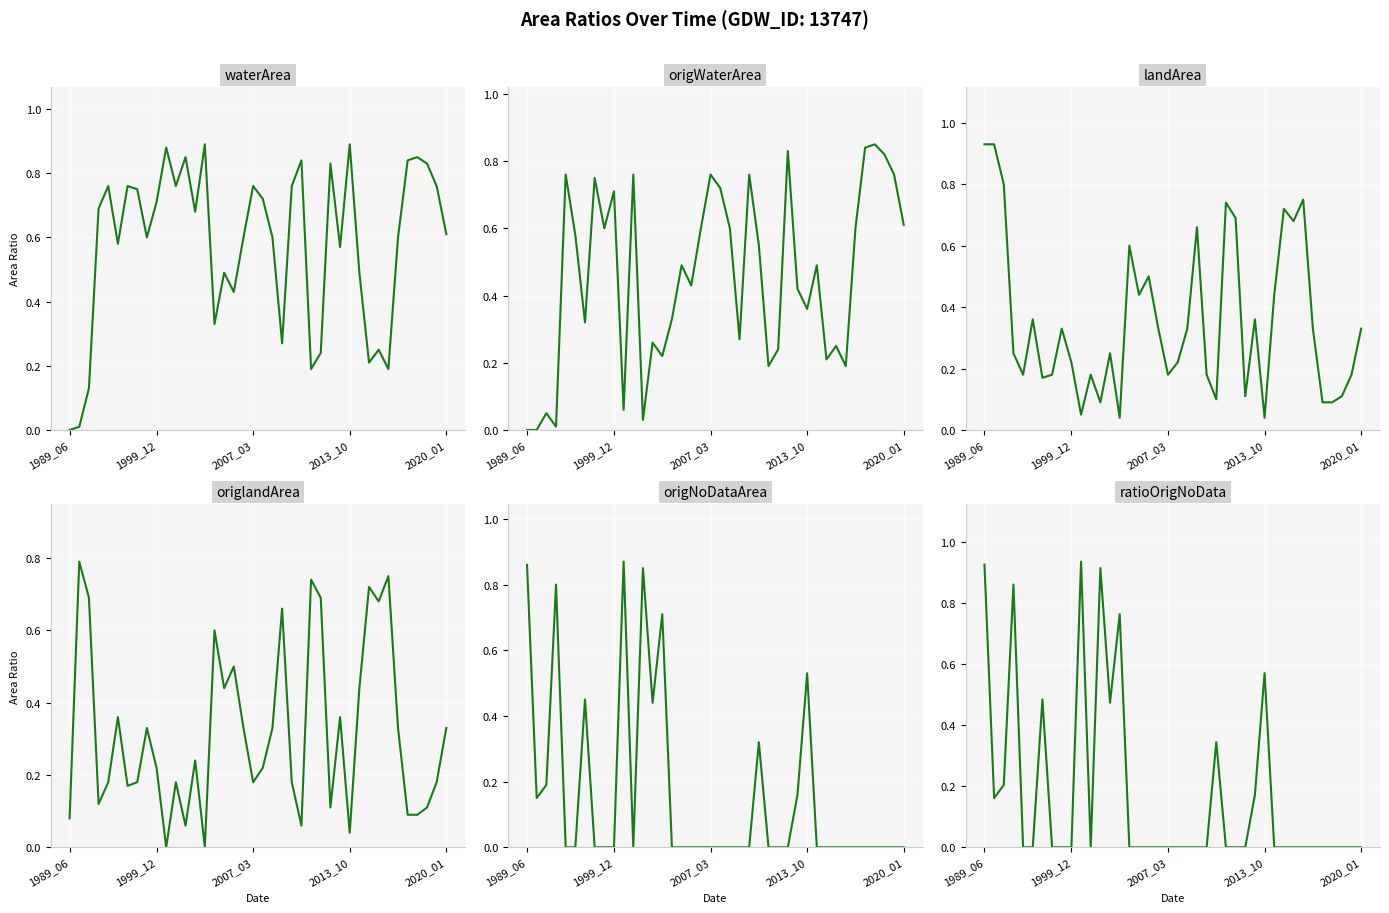

At how many categories does at least one series exceed 0?

40